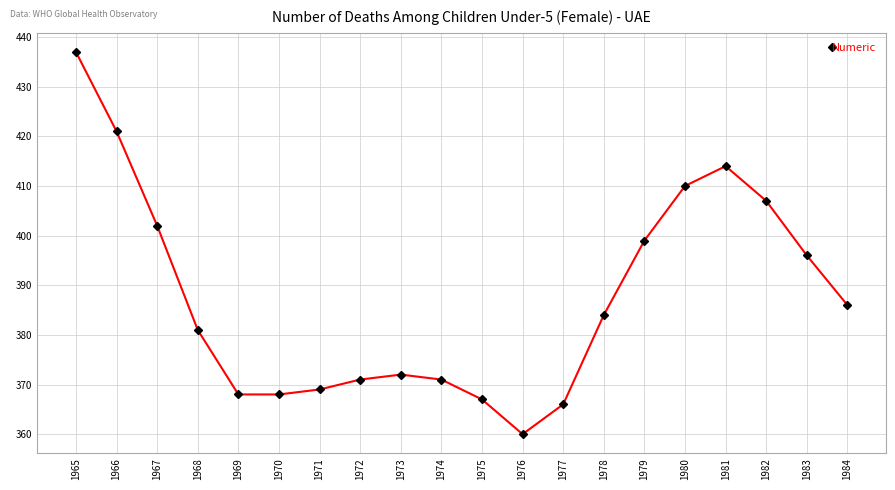

What is the value of the 14th point from the left?

384